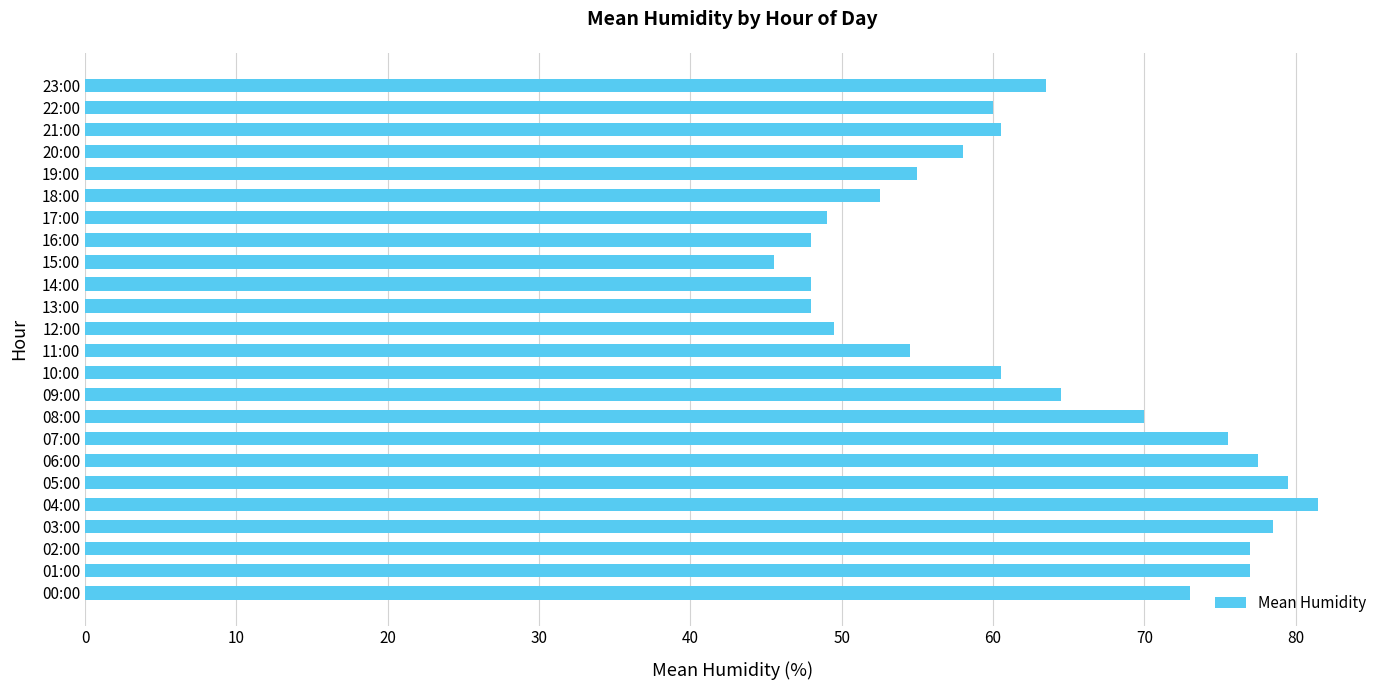

Is it true that the value at 10:00 is 39.3?

False